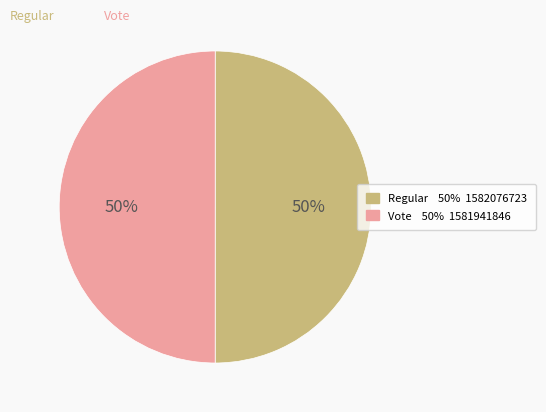

Combined, do Vote and Regular account for over 50%?

Yes